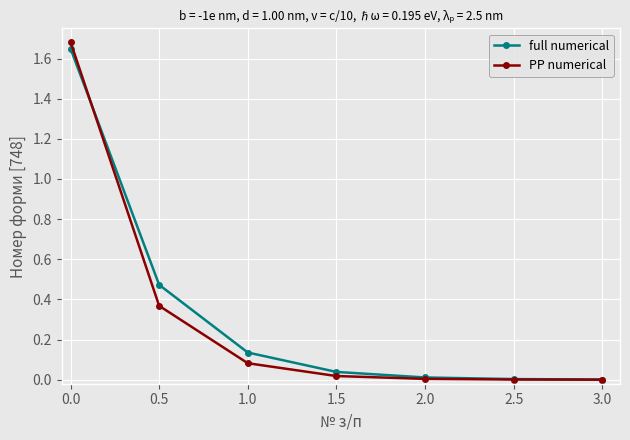

True or false: full numerical and PP numerical cross at least once.

True